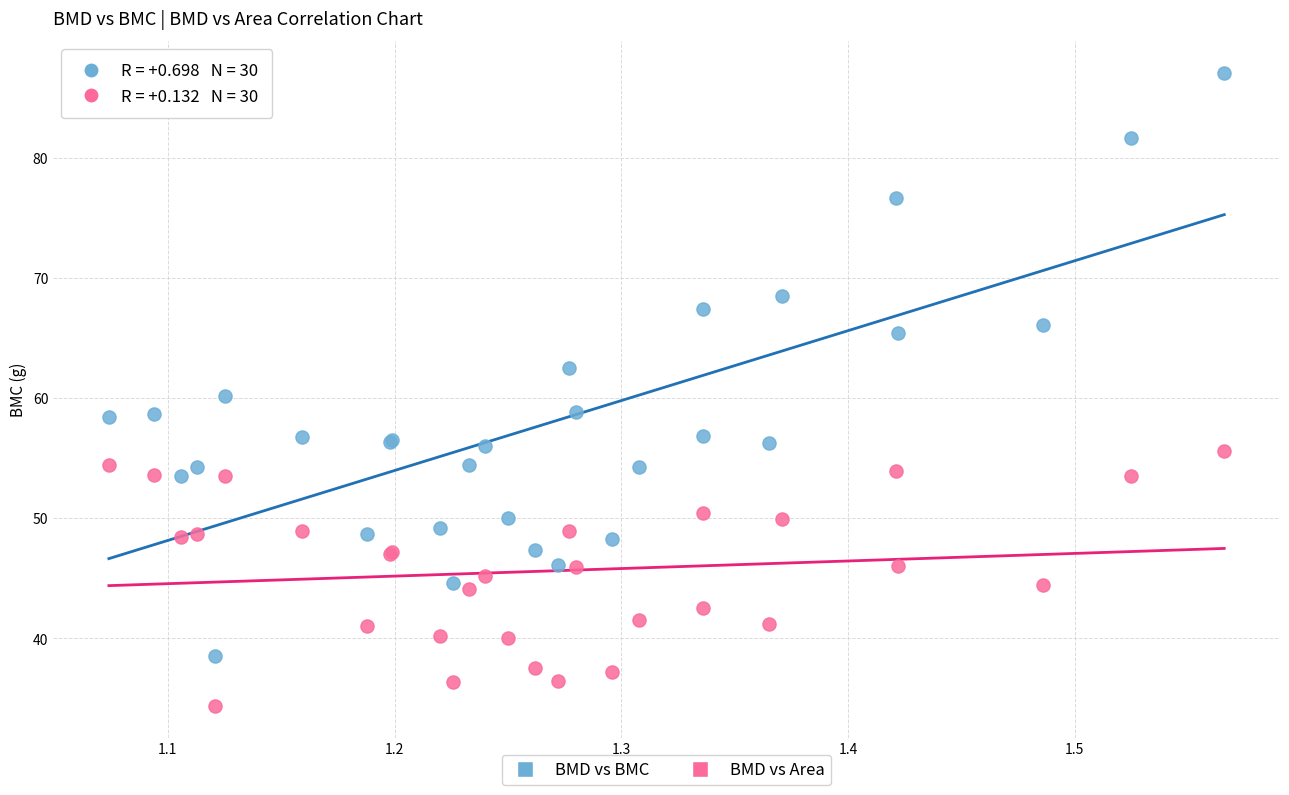

Which series has the largest Y range (max minus min)?

BMD vs BMC